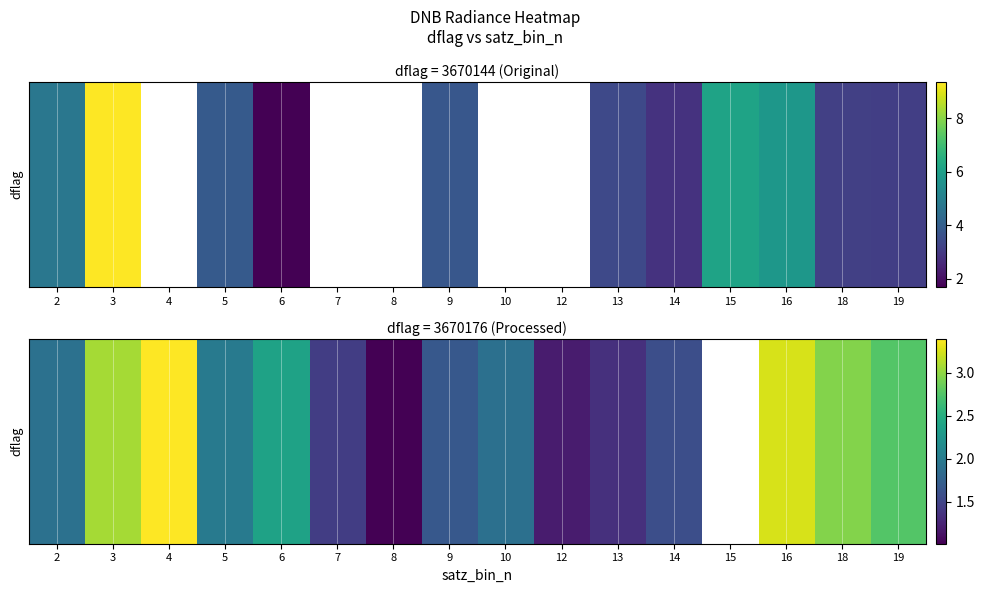

The chart shows a value of 1.9 at 10. True or false?

True